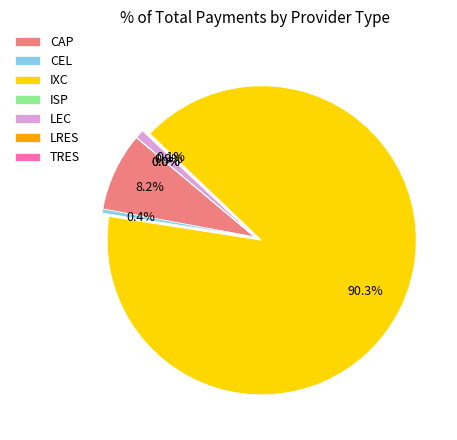

Which slice represents more than half of the pie?

IXC